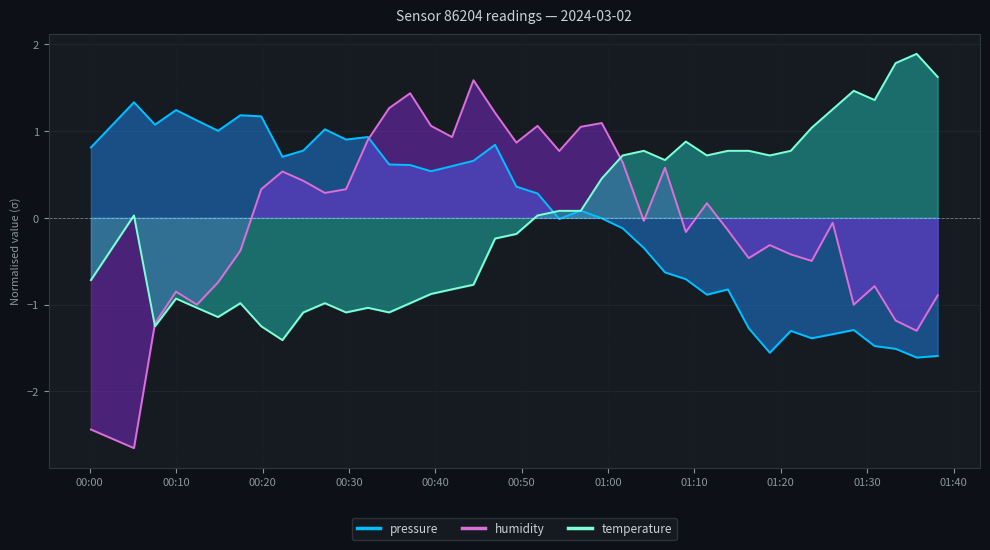

Reading left to right, what are all the values shown in this chart?

pressure: 2024-03-02T00:00:08=0.8	2024-03-02T00:05:07=1.3	2024-03-02T00:07:33=1.1	2024-03-02T00:09:59=1.2	2024-03-02T00:12:24=1.1	2024-03-02T00:14:51=1.0	2024-03-02T00:17:26=1.2	2024-03-02T00:19:51=1.2	2024-03-02T00:22:18=0.7	2024-03-02T00:24:43=0.8	2024-03-02T00:27:13=1.0	2024-03-02T00:29:40=0.9	2024-03-02T00:32:12=0.9	2024-03-02T00:34:39=0.6	2024-03-02T00:37:05=0.6	2024-03-02T00:39:30=0.5	2024-03-02T00:41:56=0.6	2024-03-02T00:44:25=0.7	2024-03-02T00:46:55=0.8	2024-03-02T00:49:23=0.4	2024-03-02T00:51:50=0.3	2024-03-02T00:54:21=-0.0	2024-03-02T00:56:50=0.1	2024-03-02T00:59:16=-0.0	2024-03-02T01:01:41=-0.1	2024-03-02T01:04:08=-0.3	2024-03-02T01:06:35=-0.6	2024-03-02T01:09:00=-0.7	2024-03-02T01:11:26=-0.9	2024-03-02T01:13:52=-0.8	2024-03-02T01:16:17=-1.3	2024-03-02T01:18:43=-1.6	2024-03-02T01:21:09=-1.3	2024-03-02T01:23:34=-1.4	2024-03-02T01:26:00=-1.3	2024-03-02T01:28:26=-1.3	2024-03-02T01:30:51=-1.5	2024-03-02T01:33:17=-1.5	2024-03-02T01:35:43=-1.6	2024-03-02T01:38:09=-1.6
humidity: 2024-03-02T00:00:08=-2.4	2024-03-02T00:05:07=-2.7	2024-03-02T00:07:33=-1.2	2024-03-02T00:09:59=-0.9	2024-03-02T00:12:24=-1.0	2024-03-02T00:14:51=-0.7	2024-03-02T00:17:26=-0.4	2024-03-02T00:19:51=0.3	2024-03-02T00:22:18=0.5	2024-03-02T00:24:43=0.4	2024-03-02T00:27:13=0.3	2024-03-02T00:29:40=0.3	2024-03-02T00:32:12=0.9	2024-03-02T00:34:39=1.3	2024-03-02T00:37:05=1.4	2024-03-02T00:39:30=1.1	2024-03-02T00:41:56=0.9	2024-03-02T00:44:25=1.6	2024-03-02T00:46:55=1.2	2024-03-02T00:49:23=0.9	2024-03-02T00:51:50=1.1	2024-03-02T00:54:21=0.8	2024-03-02T00:56:50=1.1	2024-03-02T00:59:16=1.1	2024-03-02T01:01:41=0.6	2024-03-02T01:04:08=-0.0	2024-03-02T01:06:35=0.6	2024-03-02T01:09:00=-0.2	2024-03-02T01:11:26=0.2	2024-03-02T01:13:52=-0.1	2024-03-02T01:16:17=-0.5	2024-03-02T01:18:43=-0.3	2024-03-02T01:21:09=-0.4	2024-03-02T01:23:34=-0.5	2024-03-02T01:26:00=-0.1	2024-03-02T01:28:26=-1.0	2024-03-02T01:30:51=-0.8	2024-03-02T01:33:17=-1.2	2024-03-02T01:35:43=-1.3	2024-03-02T01:38:09=-0.9
temperature: 2024-03-02T00:00:08=-0.7	2024-03-02T00:05:07=0.0	2024-03-02T00:07:33=-1.3	2024-03-02T00:09:59=-0.9	2024-03-02T00:12:24=-1.0	2024-03-02T00:14:51=-1.1	2024-03-02T00:17:26=-1.0	2024-03-02T00:19:51=-1.3	2024-03-02T00:22:18=-1.4	2024-03-02T00:24:43=-1.1	2024-03-02T00:27:13=-1.0	2024-03-02T00:29:40=-1.1	2024-03-02T00:32:12=-1.0	2024-03-02T00:34:39=-1.1	2024-03-02T00:37:05=-1.0	2024-03-02T00:39:30=-0.9	2024-03-02T00:41:56=-0.8	2024-03-02T00:44:25=-0.8	2024-03-02T00:46:55=-0.2	2024-03-02T00:49:23=-0.2	2024-03-02T00:51:50=0.0	2024-03-02T00:54:21=0.1	2024-03-02T00:56:50=0.1	2024-03-02T00:59:16=0.5	2024-03-02T01:01:41=0.7	2024-03-02T01:04:08=0.8	2024-03-02T01:06:35=0.7	2024-03-02T01:09:00=0.9	2024-03-02T01:11:26=0.7	2024-03-02T01:13:52=0.8	2024-03-02T01:16:17=0.8	2024-03-02T01:18:43=0.7	2024-03-02T01:21:09=0.8	2024-03-02T01:23:34=1.0	2024-03-02T01:26:00=1.3	2024-03-02T01:28:26=1.5	2024-03-02T01:30:51=1.4	2024-03-02T01:33:17=1.8	2024-03-02T01:35:43=1.9	2024-03-02T01:38:09=1.6